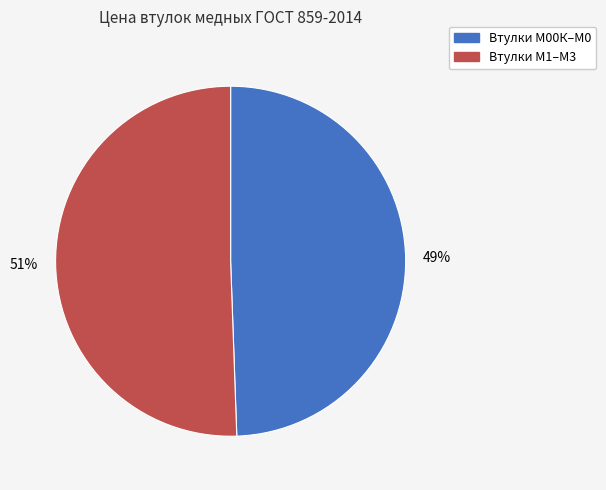

To the nearest percent, what is the average slice percentage?

50%